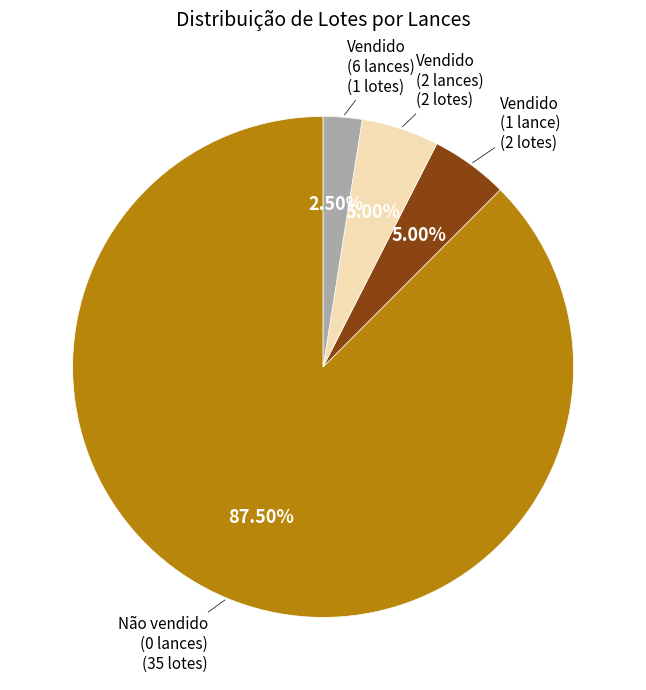

Is there a majority slice in this chart?

Yes